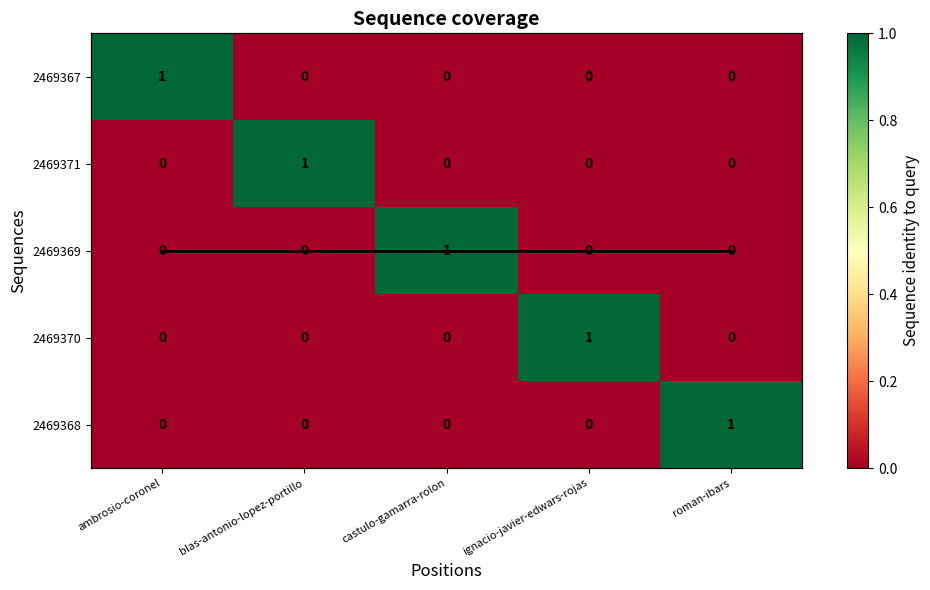

Which category has the highest value in the 2469367 series?

ambrosio-coronel